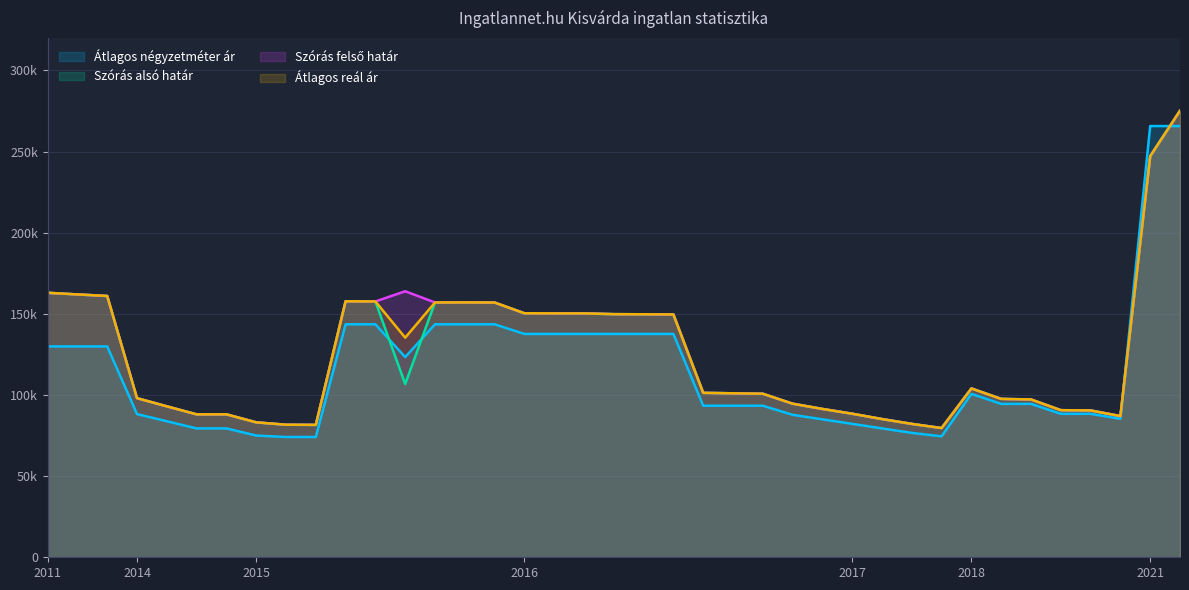

Rank the series by their maximum value, from lowest to highest.

Átlagos négyzetméter ár, Szórás alsó határ, Szórás felső határ, Átlagos reál ár